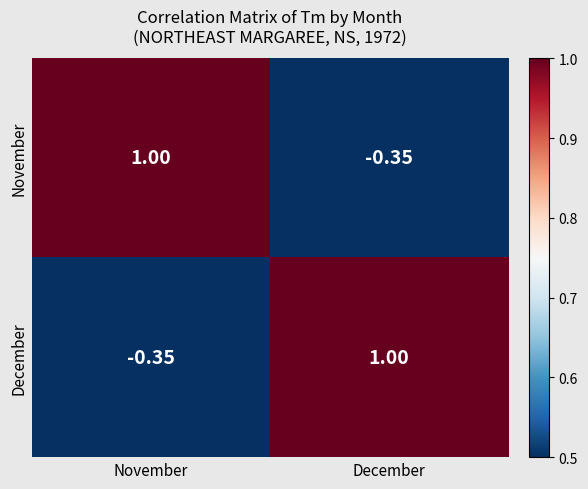

List the labels in order of December value, smallest first.

November, December